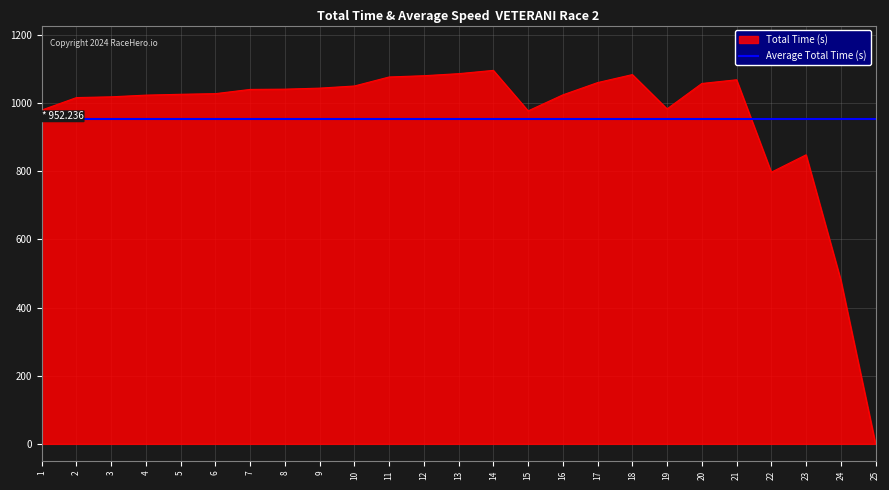

What is the highest value of the Total Time (s) series?

1095.7